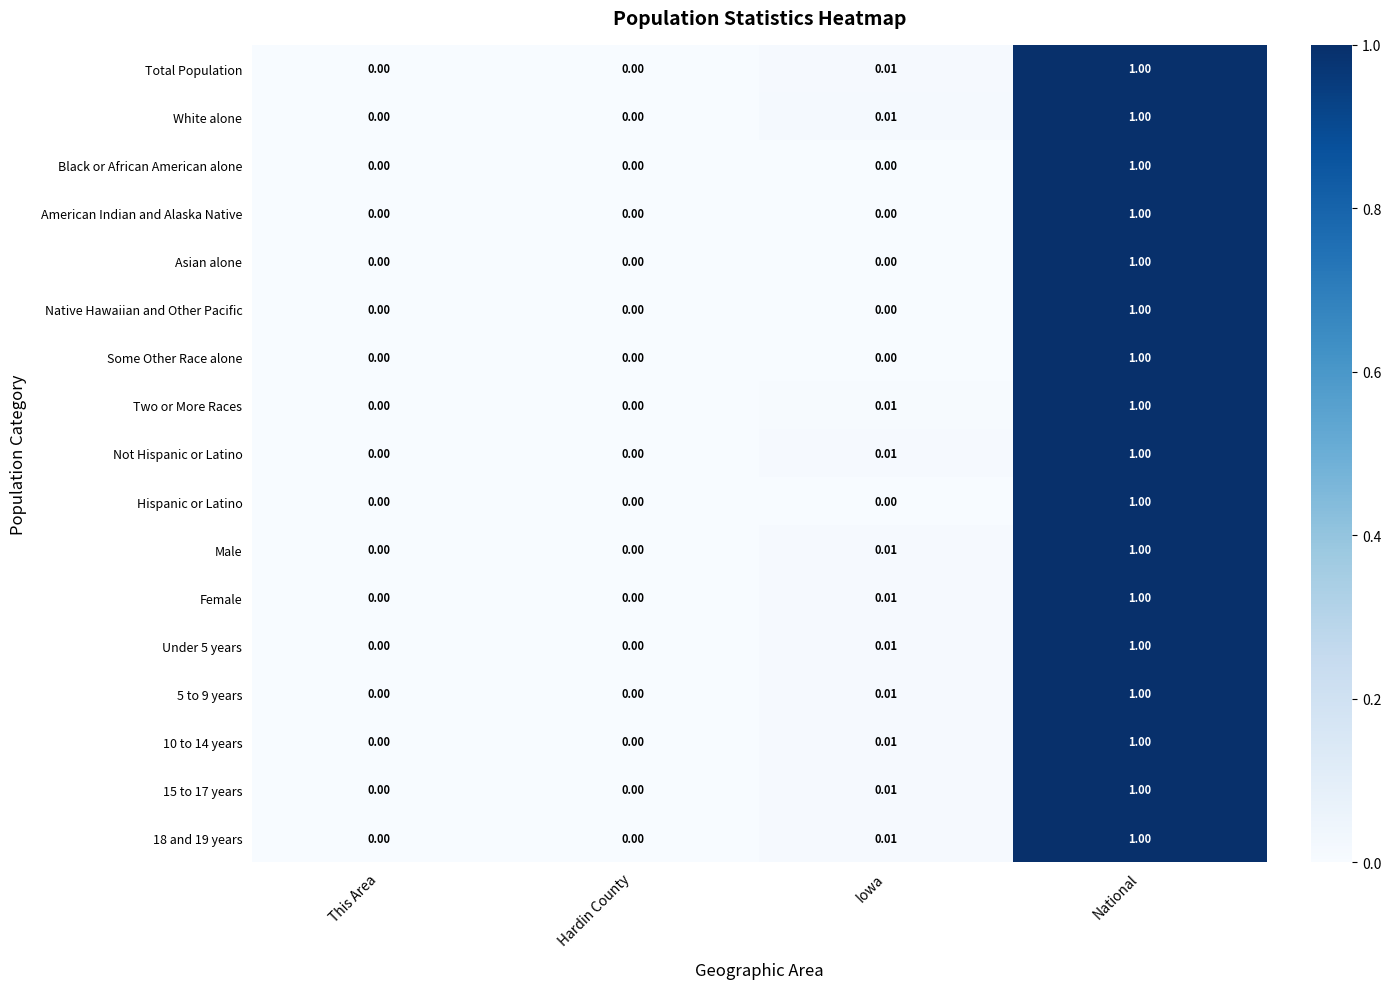

Is the value of 18 and 19 years at Iowa greater than the value of Under 5 years at National?

No